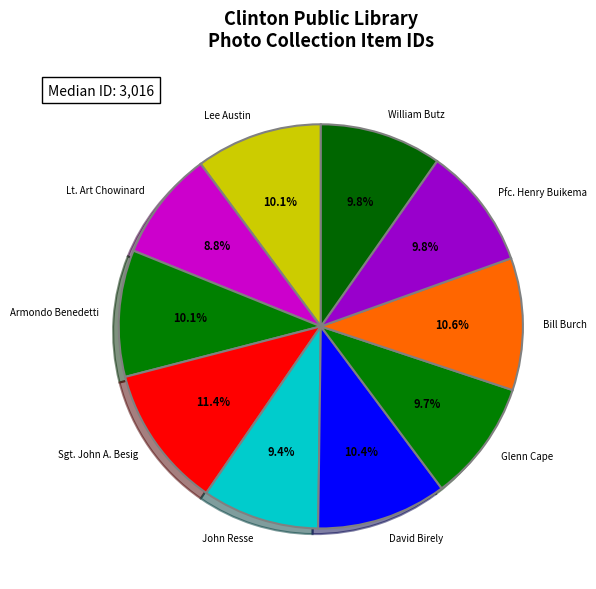

How many slices are in this pie chart?

10